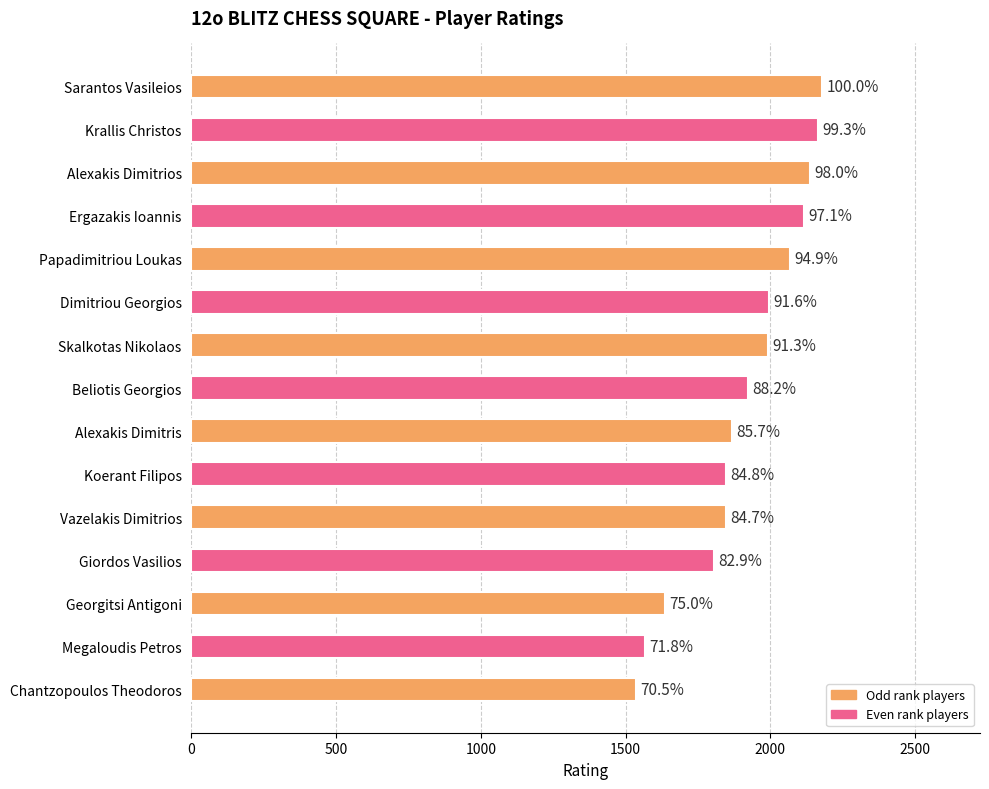

How many bars are there in total?

15